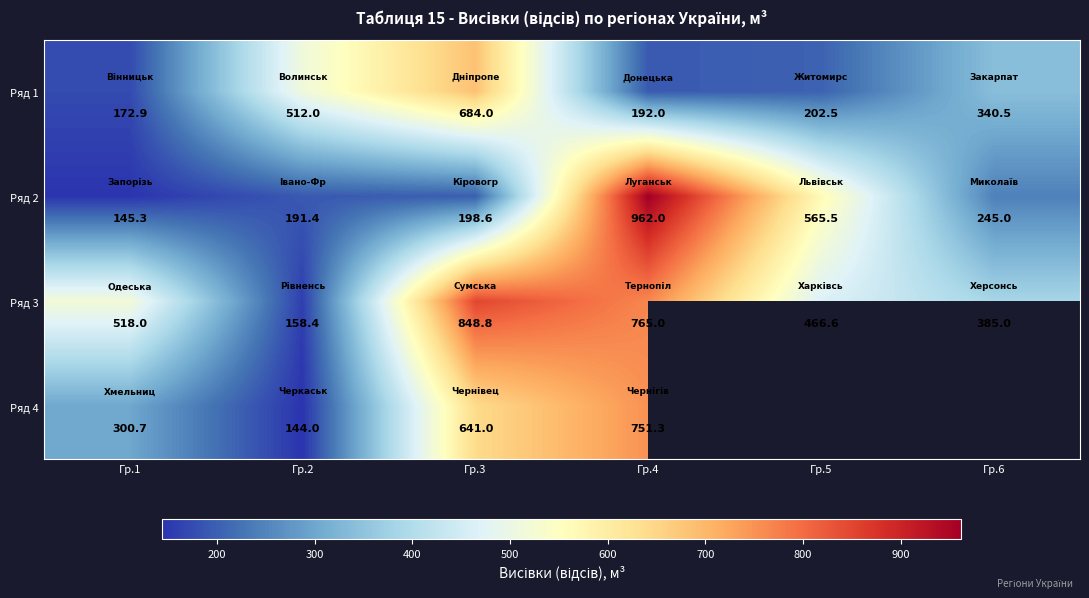

Between Гр.2 and Гр.1, which is larger?

Гр.2